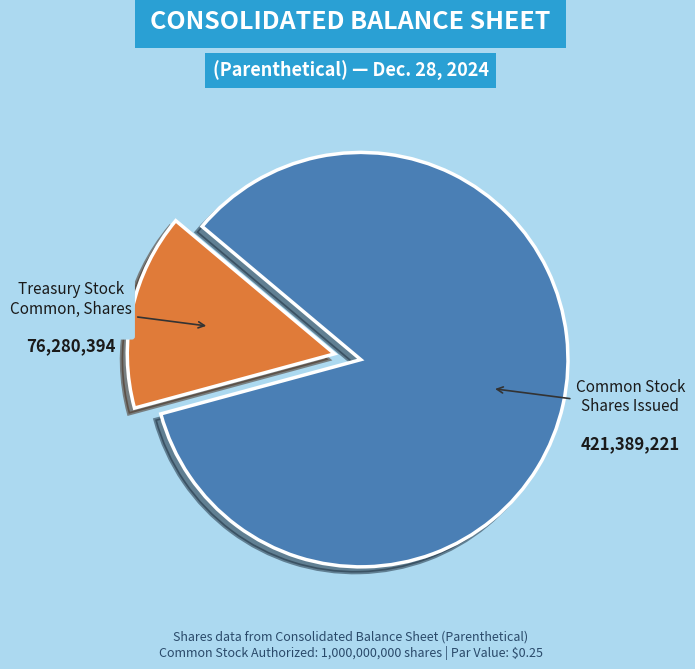

Is there a majority slice in this chart?

Yes